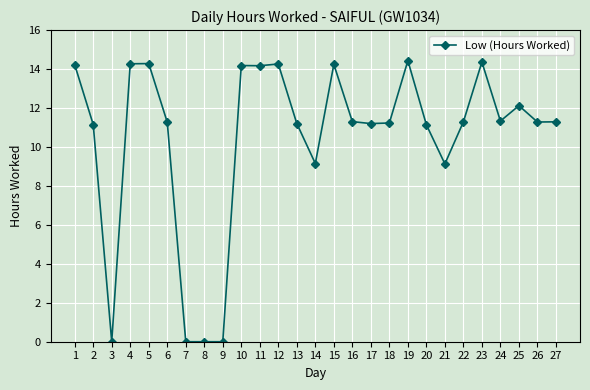

What is the greatest value displayed?

14.4